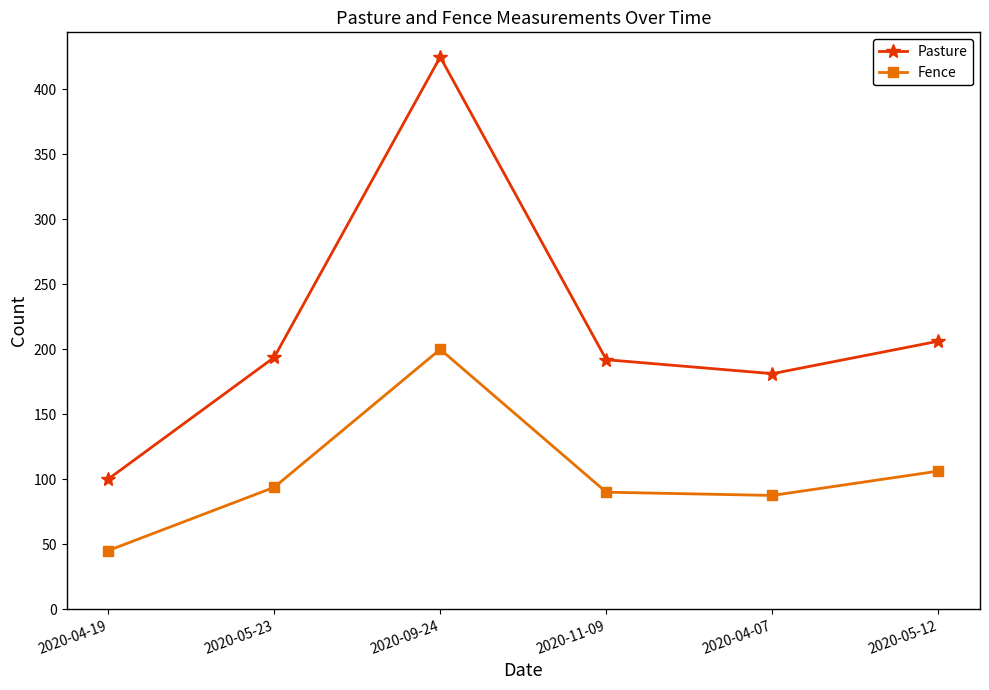

What is the label of the 5th point from the right?

2020-05-23